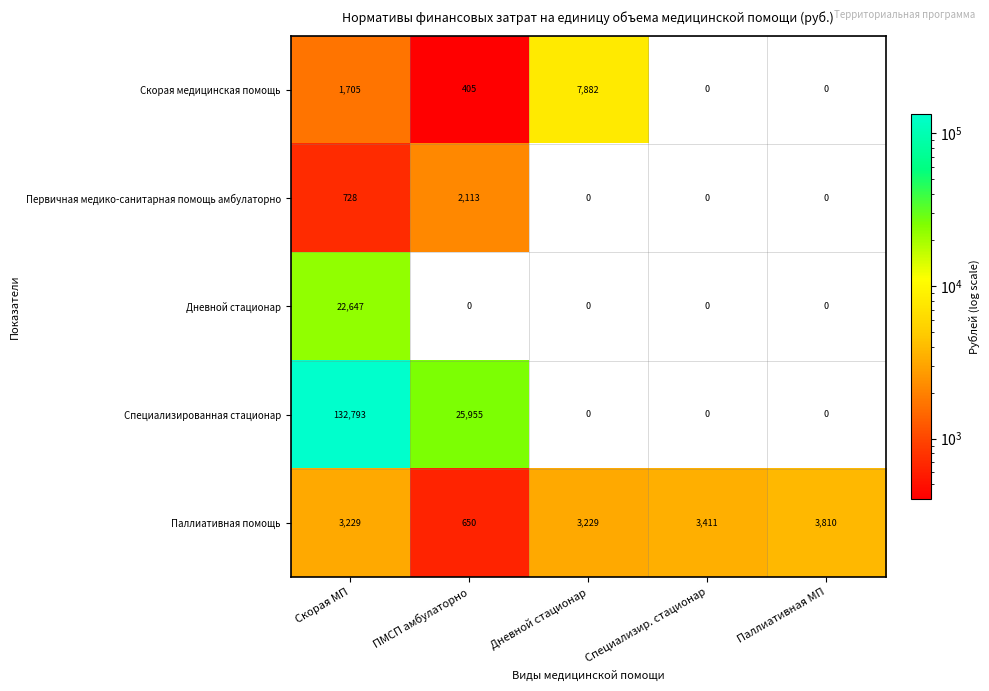

Rank the series by their maximum value, from lowest to highest.

Первичная медико-санитарная помощь амбулаторно, Паллиативная помощь, Скорая медицинская помощь, Дневной стационар, Специализированная стационар